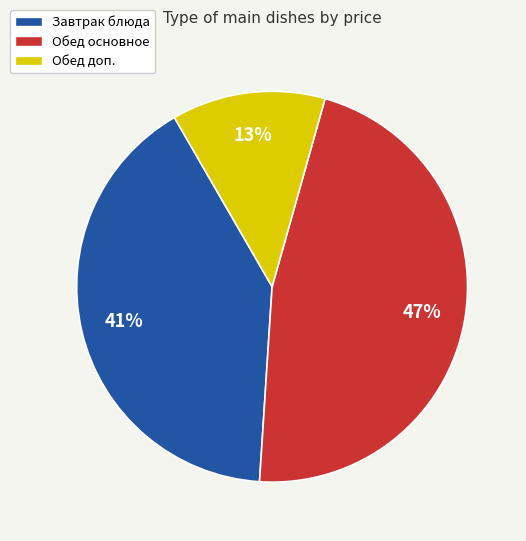

Is there any slice that represents more than half of the pie?

No